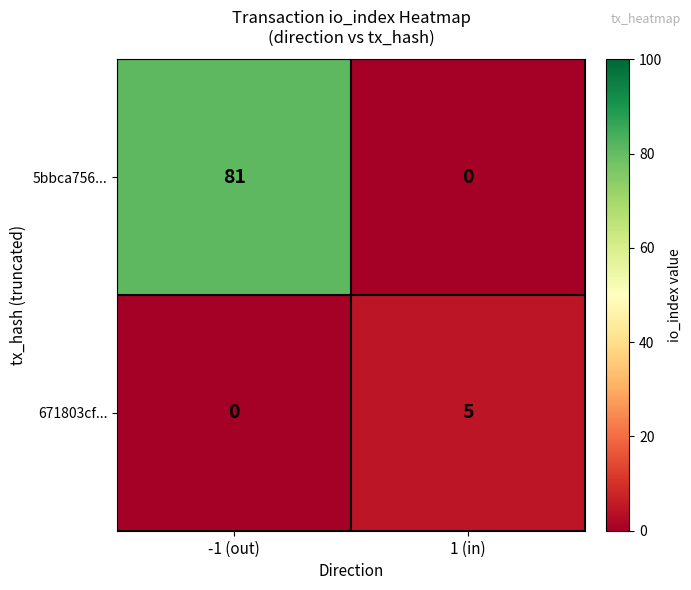

Which series has the widest spread of values?

5bbca756...